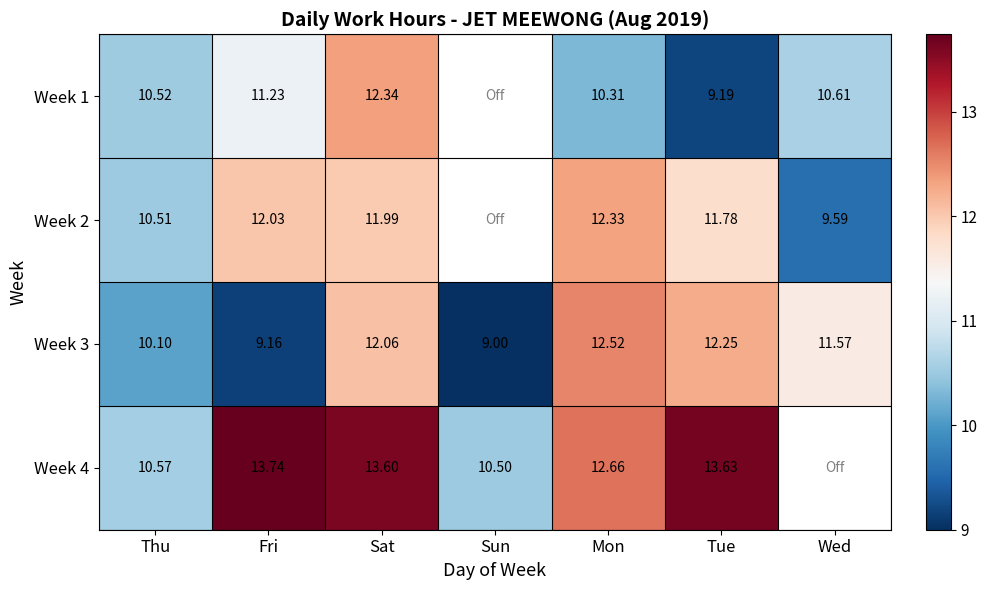

Is the value of Week 2 at Wed greater than the value of Week 4 at Mon?

No